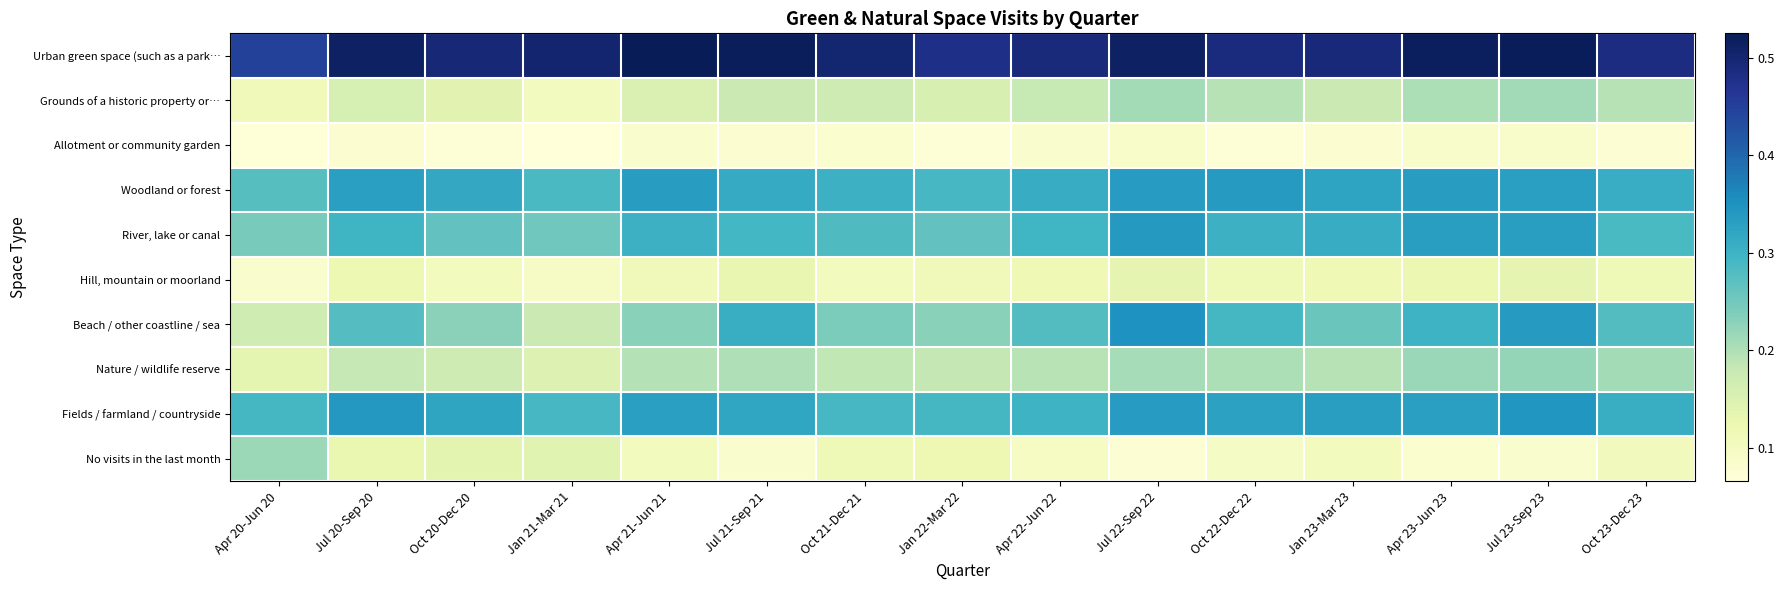

Which series has the largest total across all categories?

Urban green space (such as a park…